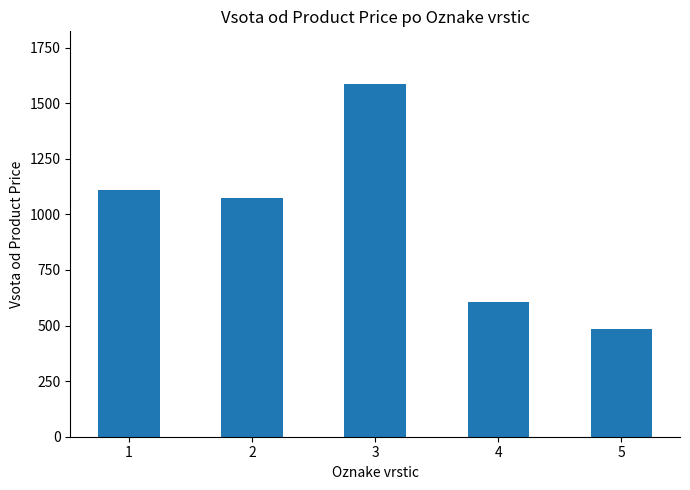

What is the average value?

971